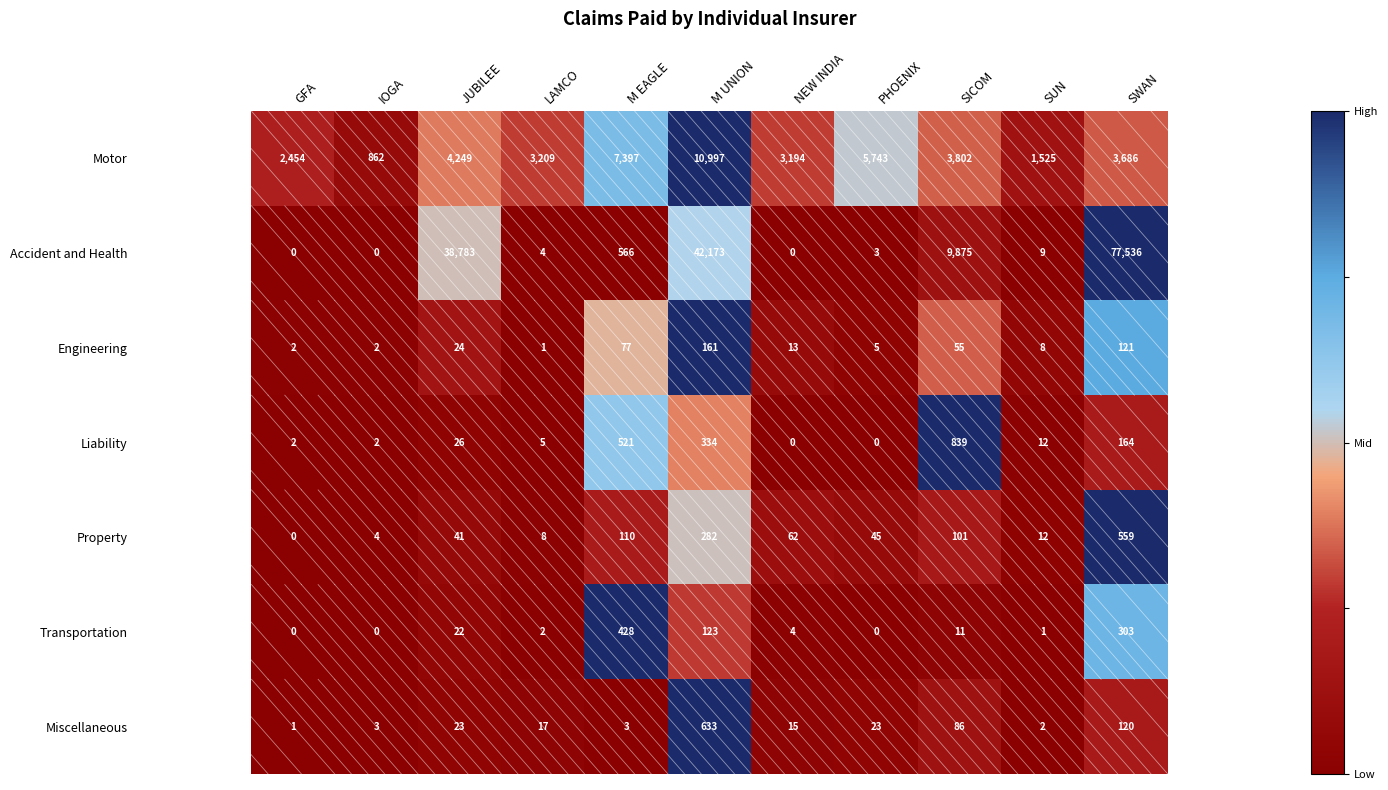

At which label does Liability reach its peak?

SICOM